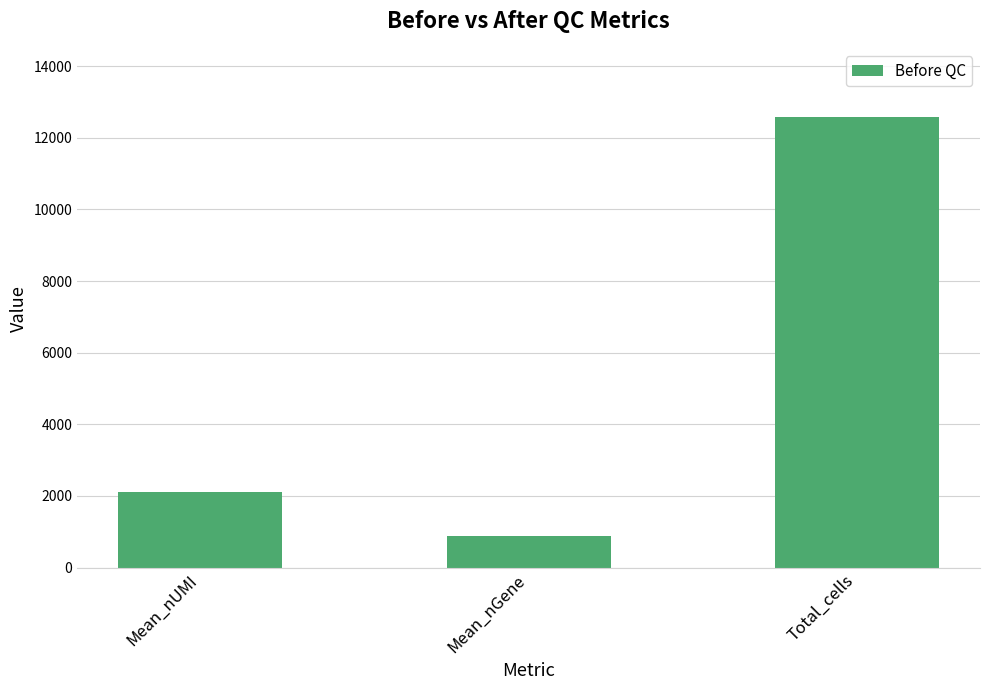

At which category does the chart reach its peak across all series?

Total_cells